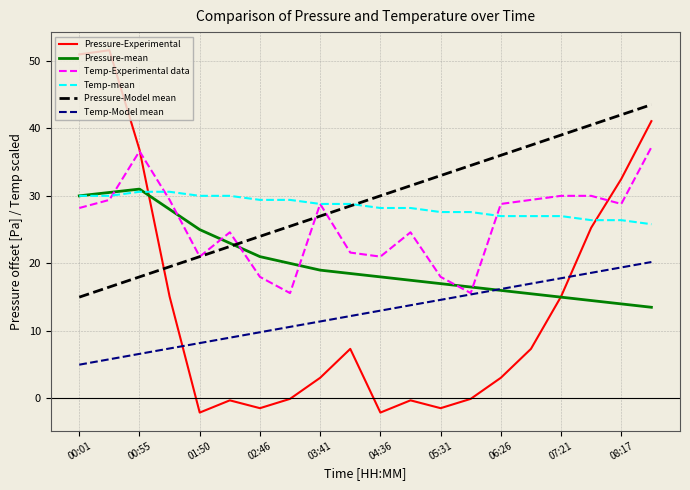

Which series has the largest range (max minus min)?

Pressure-Experimental